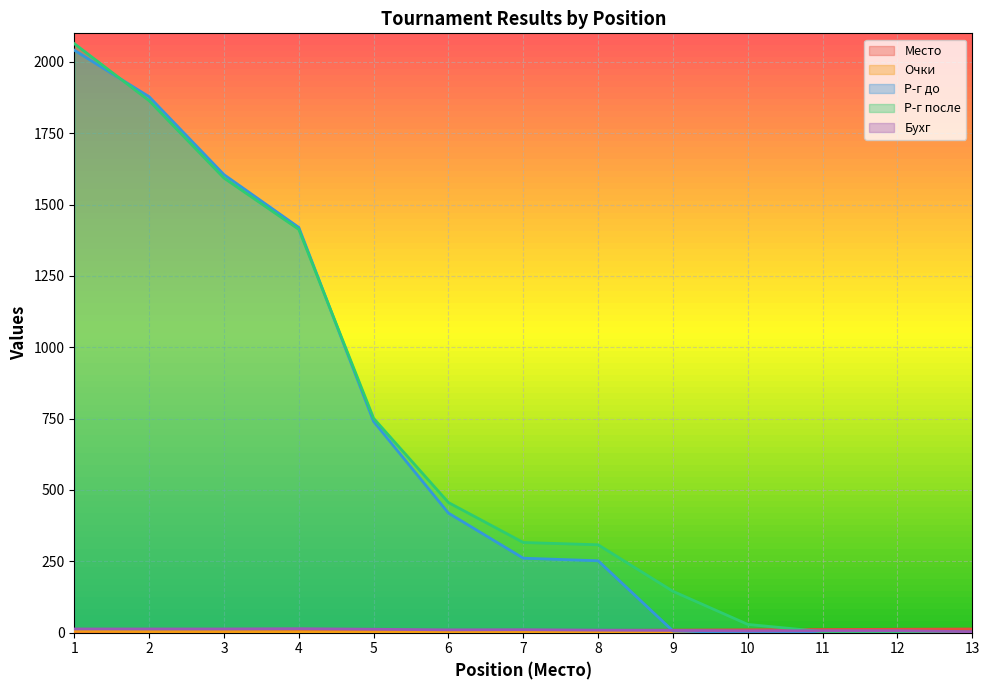

True or false: Очки has more than 1 interior local peaks.

False